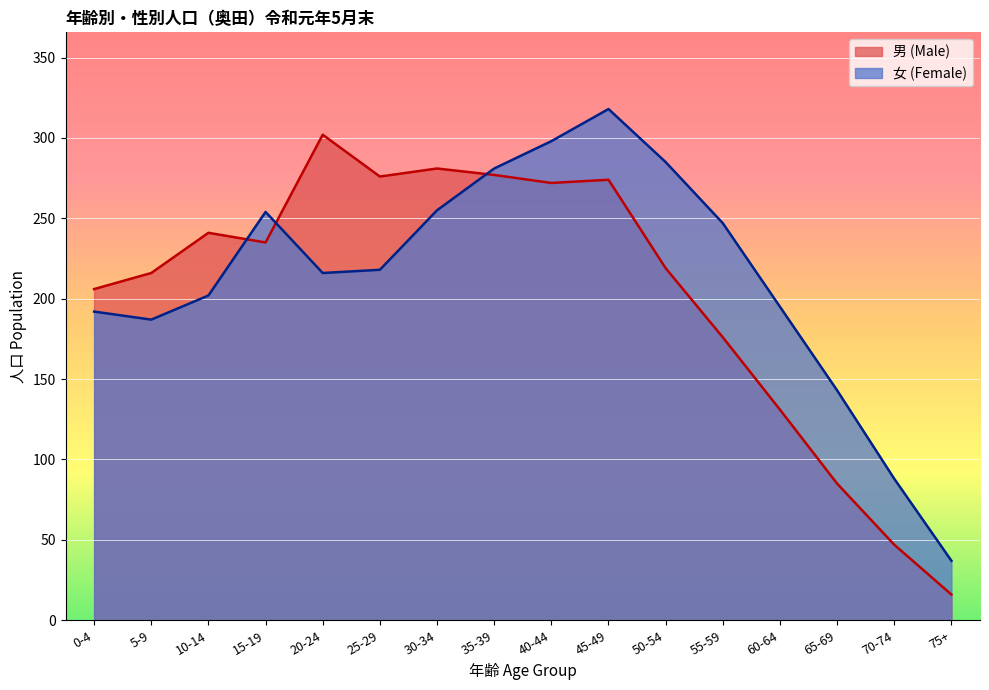

Is it true that 女 (Female) equals 247 at 55-59?

True